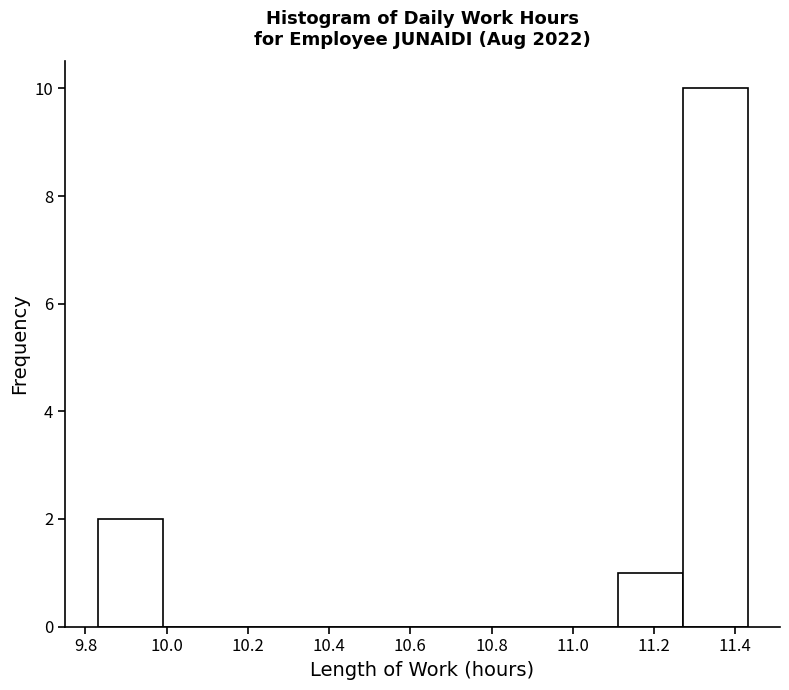

Over which range of the x-axis is the bar tallest?

11.27 to 11.43